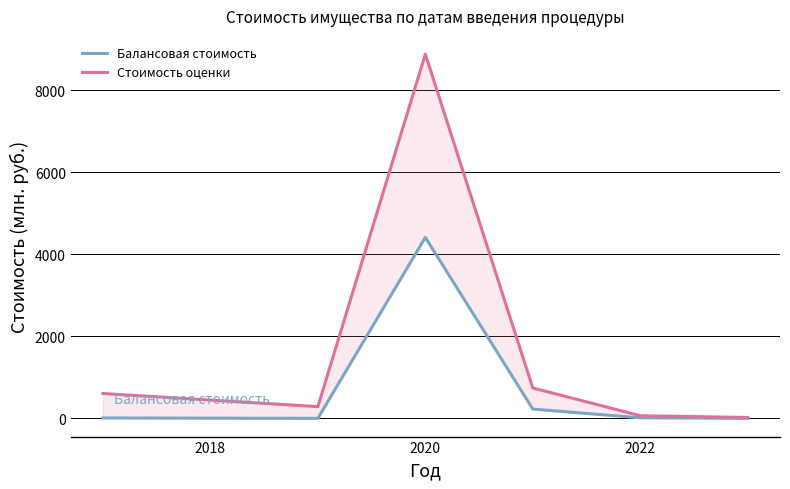

The Стоимость оценки series shows 1213.5 at 2022. True or false?

False